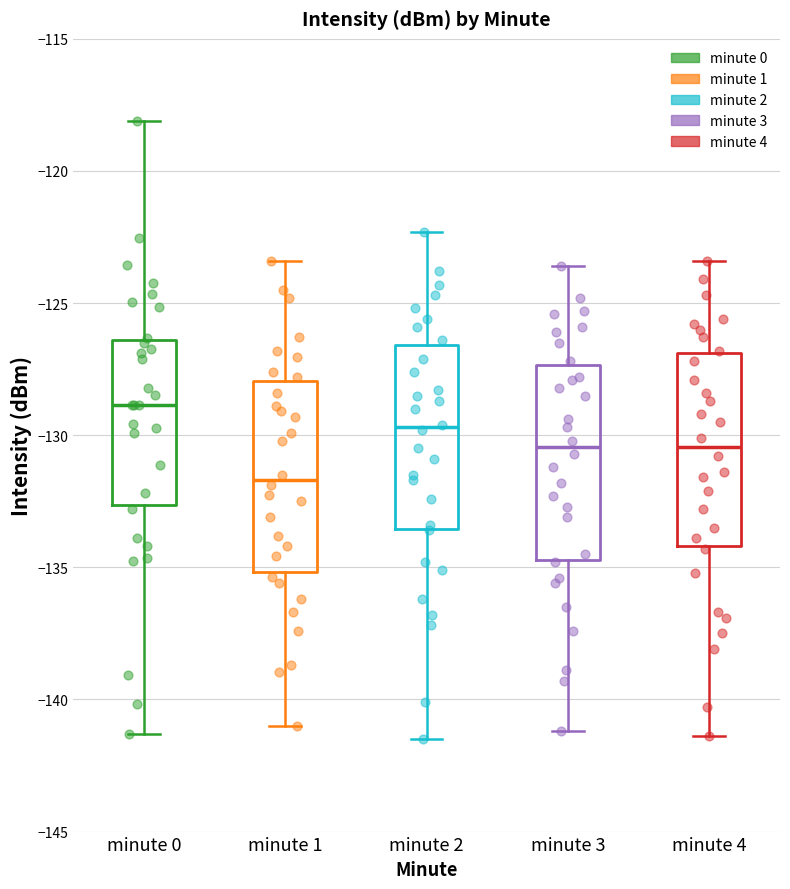

Reading left to right, transcribe this box plot: for each box, give where its median line is, the range the box spans, and where its two whiskers end, as read against the y-axis. The values are not printed on the chart, so give them approximately, as read against the axis.

minute 0: median -129.0, box -132.5 to -126.5, whiskers -141.5 to -118.0
minute 1: median -131.5, box -135.0 to -128.0, whiskers -141.0 to -123.5
minute 2: median -129.5, box -133.5 to -126.5, whiskers -141.5 to -122.5
minute 3: median -130.5, box -134.5 to -127.5, whiskers -141.0 to -123.5
minute 4: median -130.5, box -134.0 to -127.0, whiskers -141.5 to -123.5